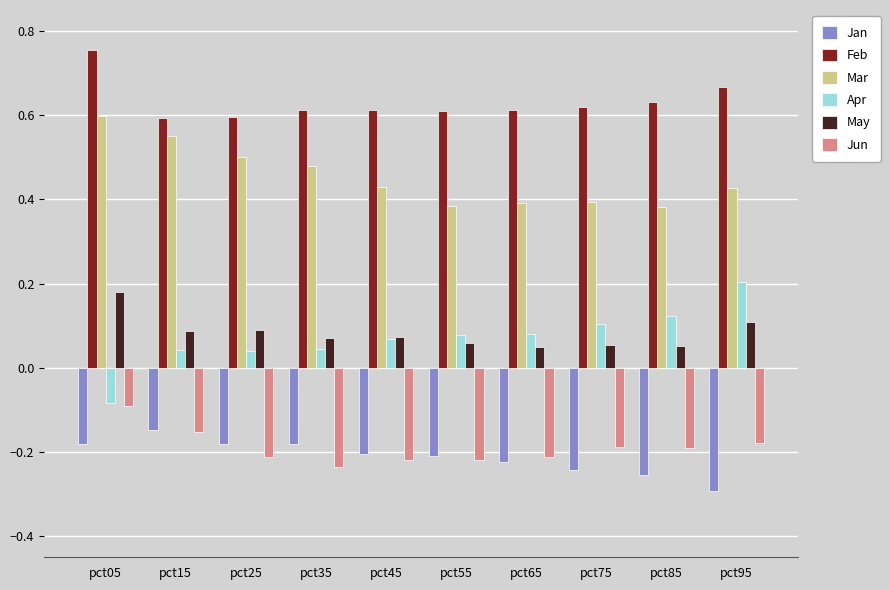

What is the difference between the highest and lowest values at pct75?

0.9